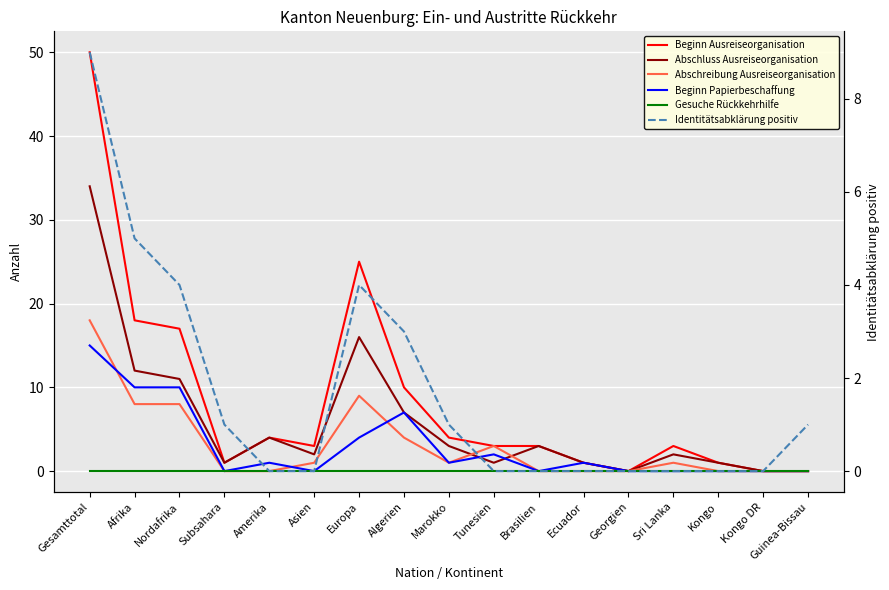

What position from the left is Europa?

7